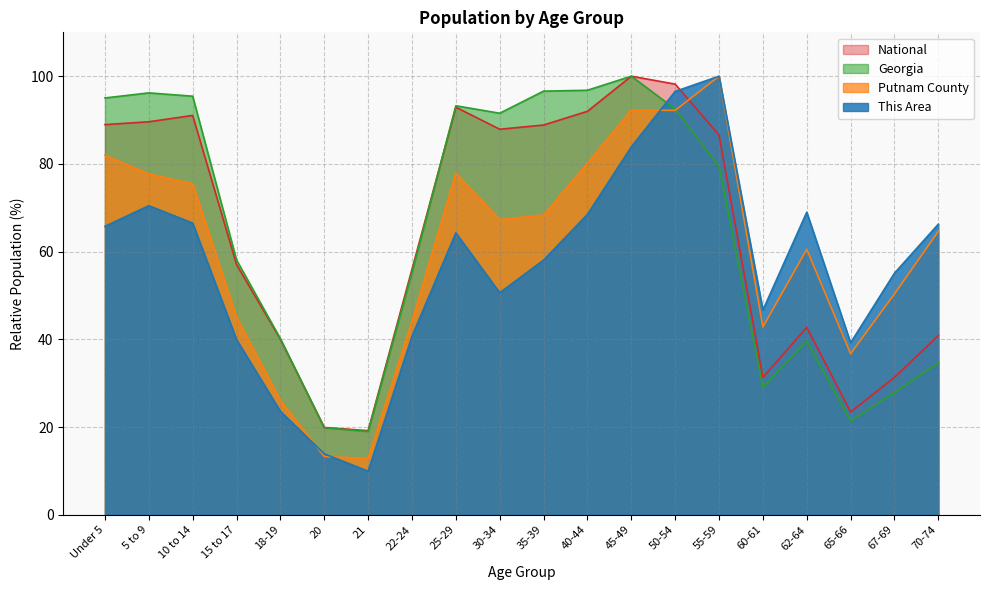

Which label corresponds to the largest value in the chart?

55-59